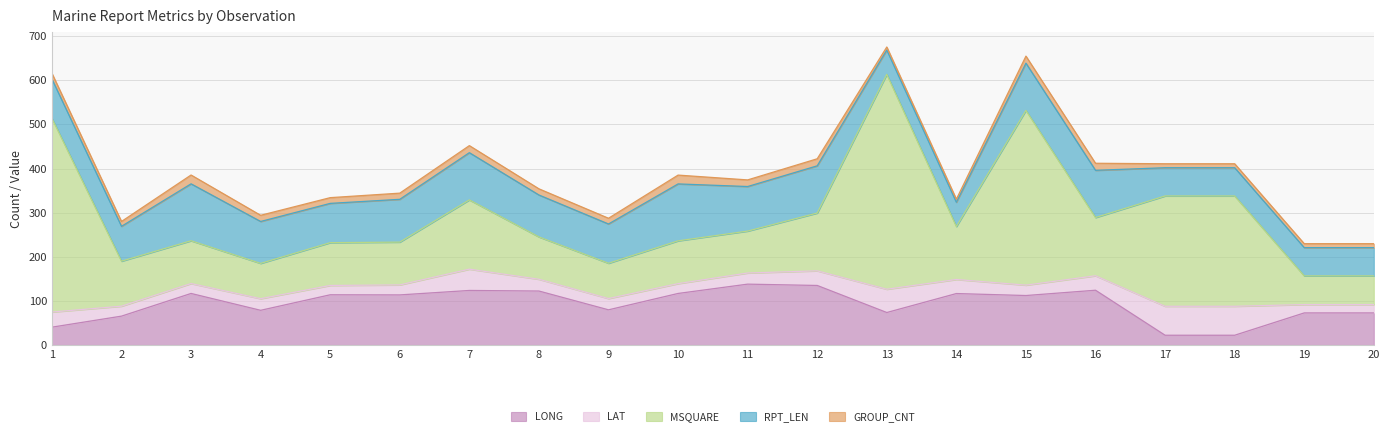

Is the value of RPT_LEN at 2 greater than the value of LONG at 17?

Yes